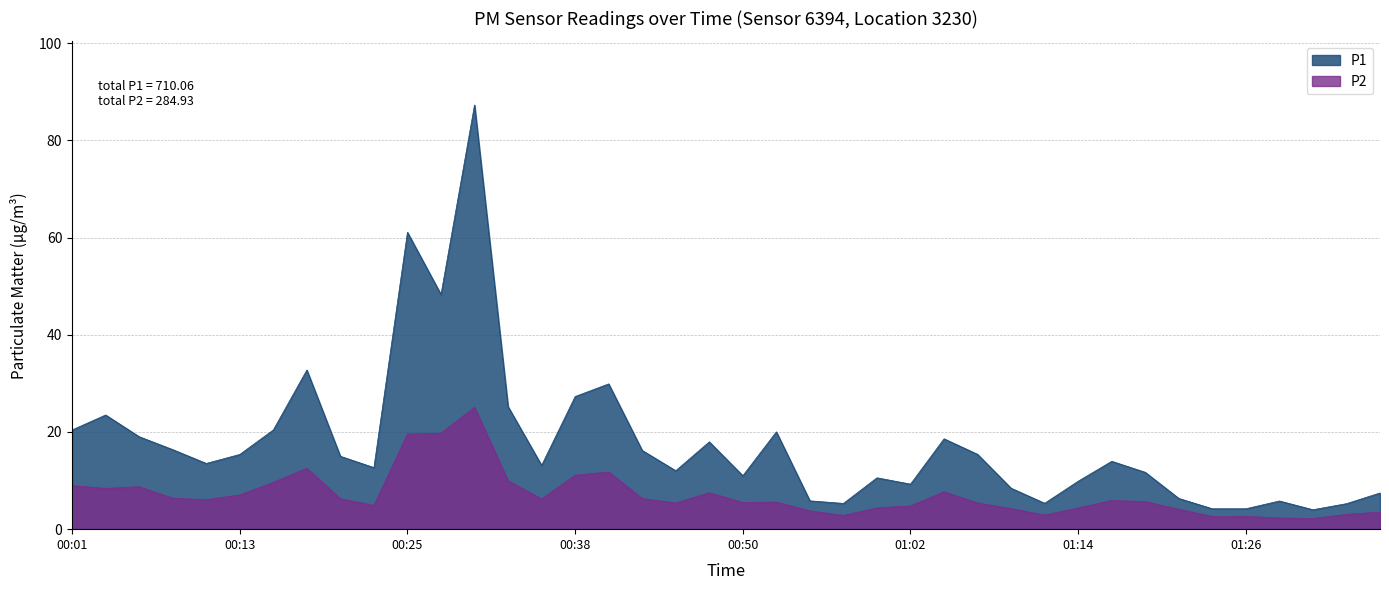

What is the label of the 28th point from the right?

00:30